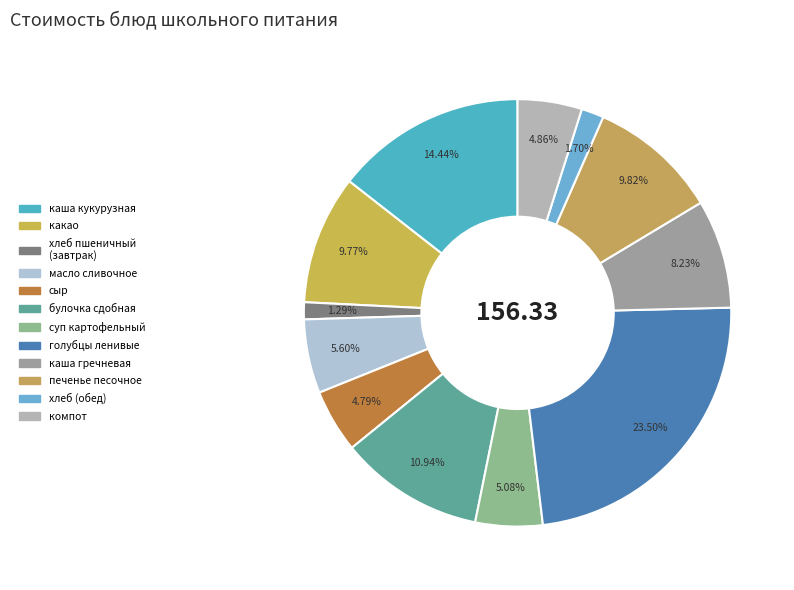

How many segments does this pie chart have?

12